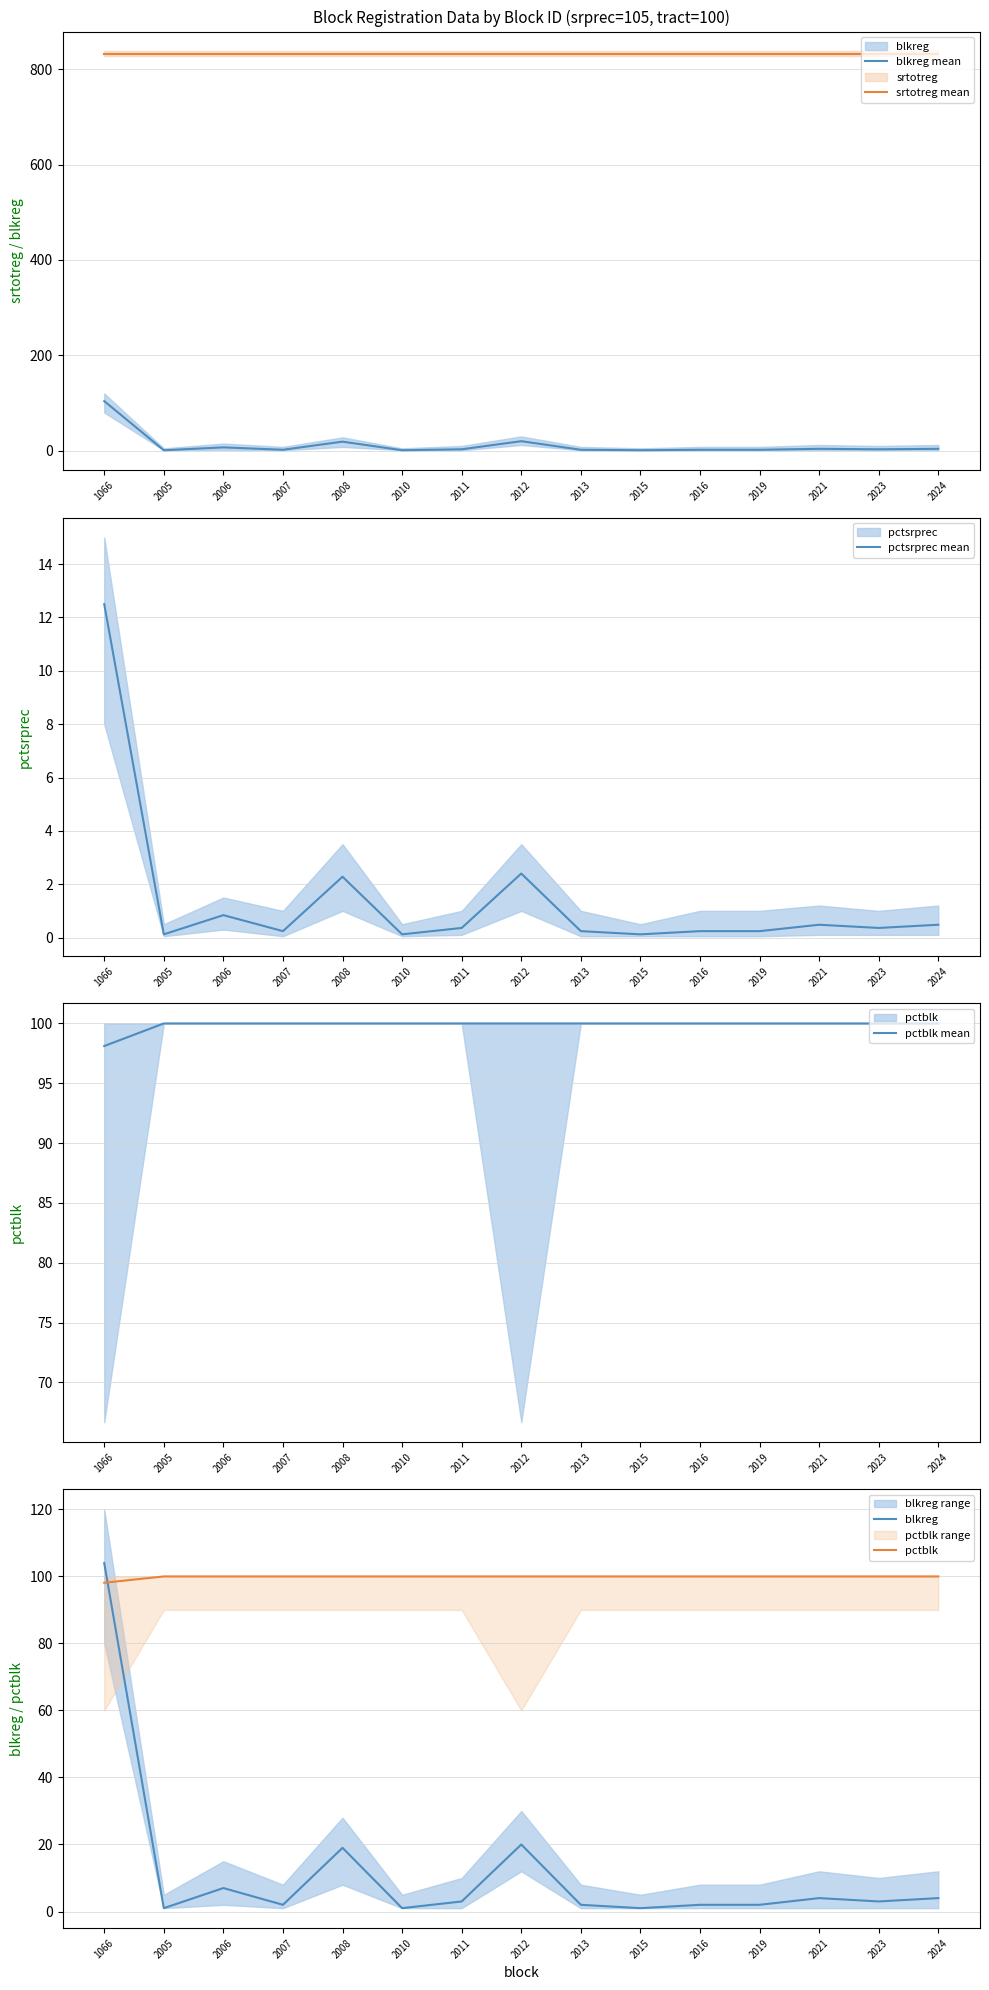

Rank the series by their maximum value, from lowest to highest.

pctsrprec mean, pctblk mean, pctblk, blkreg mean, blkreg, srtotreg mean